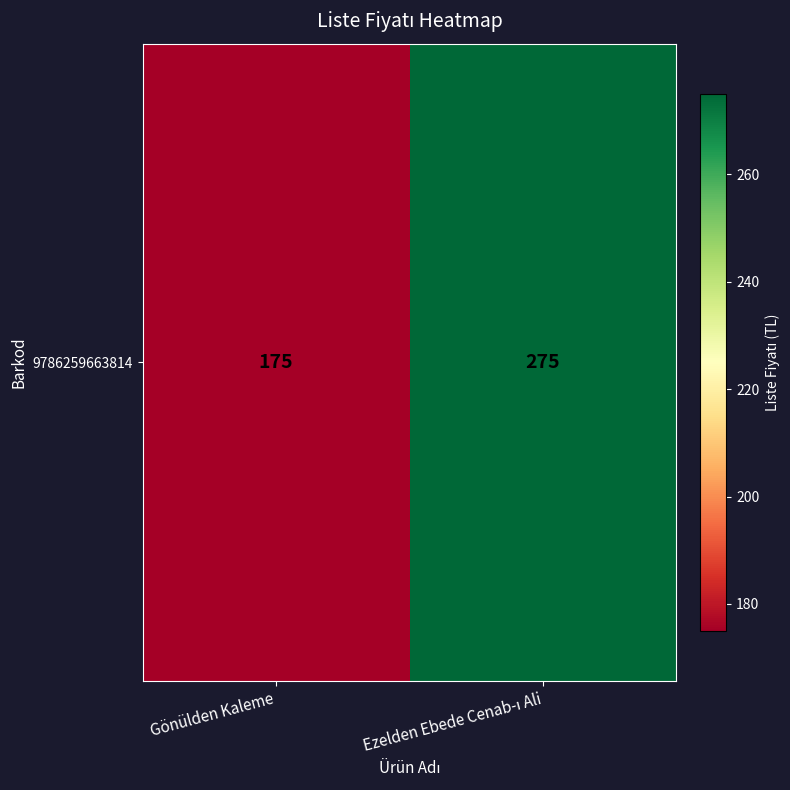

What is the average value?

225